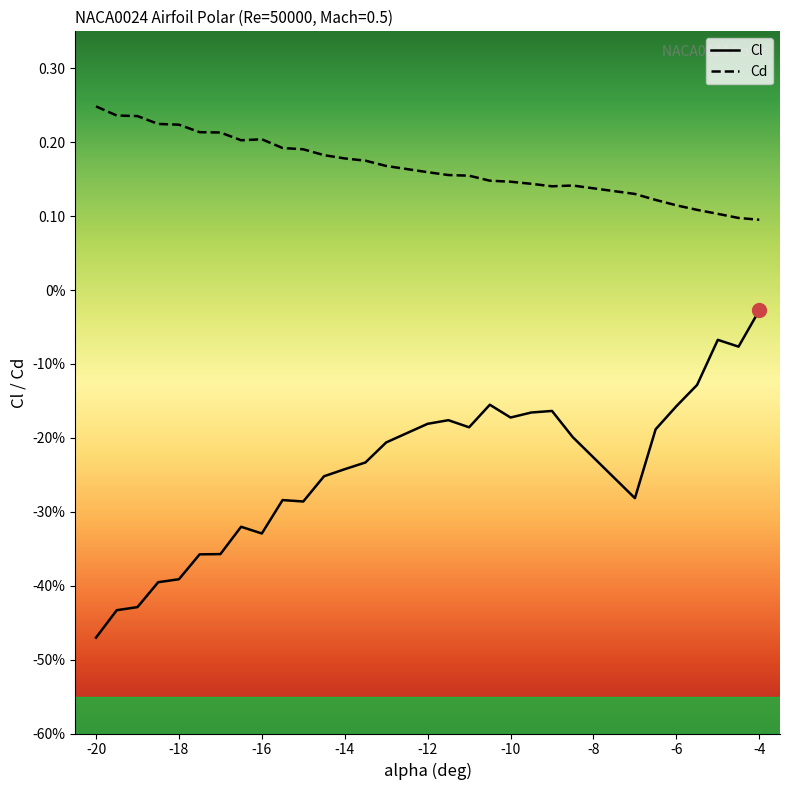

Between -19.5 and -17, which series saw the biggest shift?

Cl